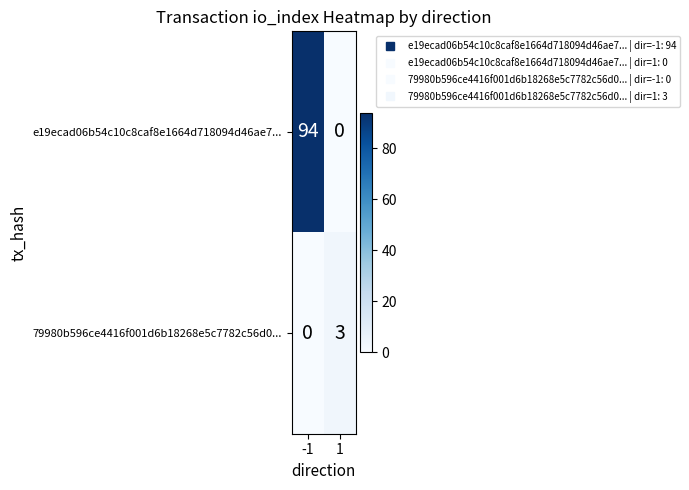

What is the sum of all e19ecad06b54c10c8caf8e1664d718094d46ae7... values?

94